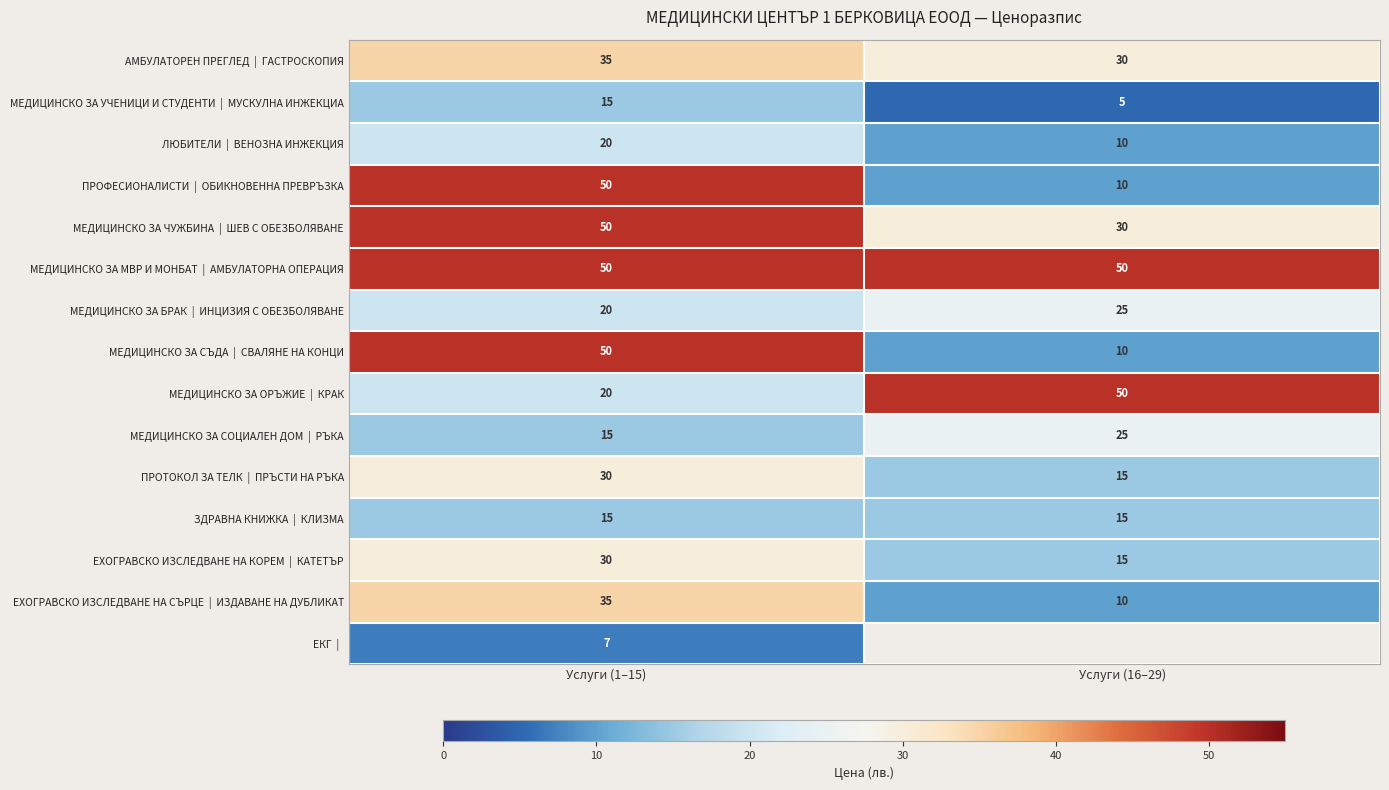

What is the spread (max minus min) of values at Услуги (1–15)?

43